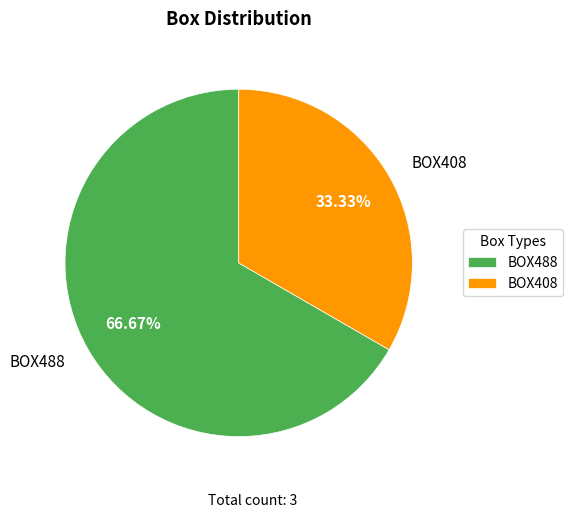

Which has a higher value, BOX488 or BOX408?

BOX488